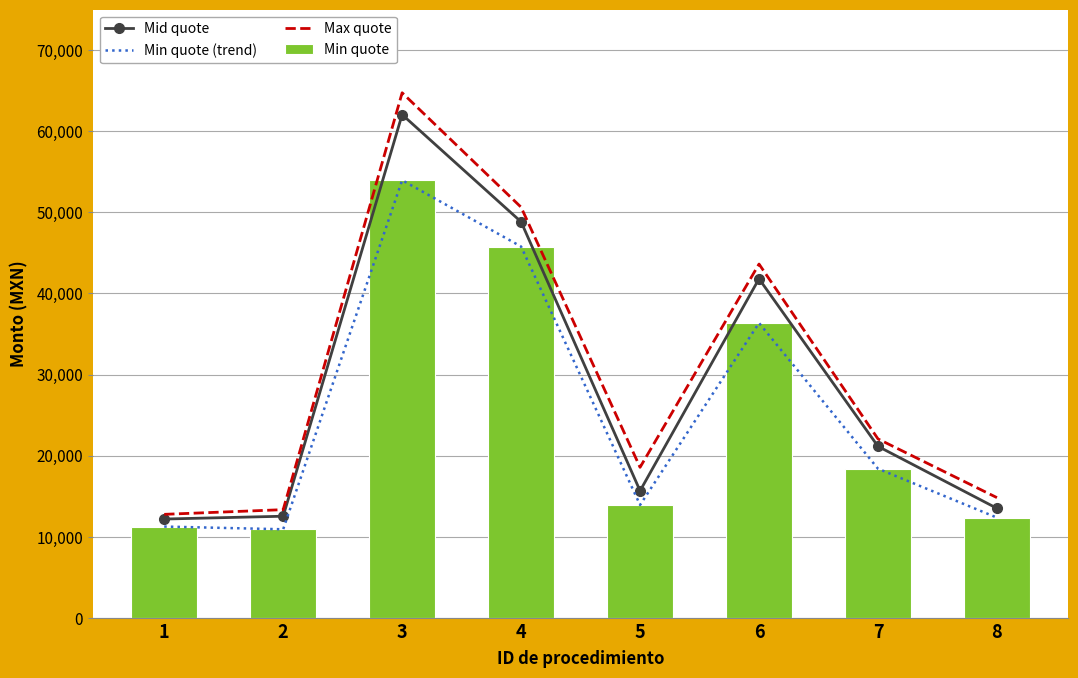

List the labels in order of Min quote value, largest first.

3, 4, 6, 7, 5, 8, 1, 2